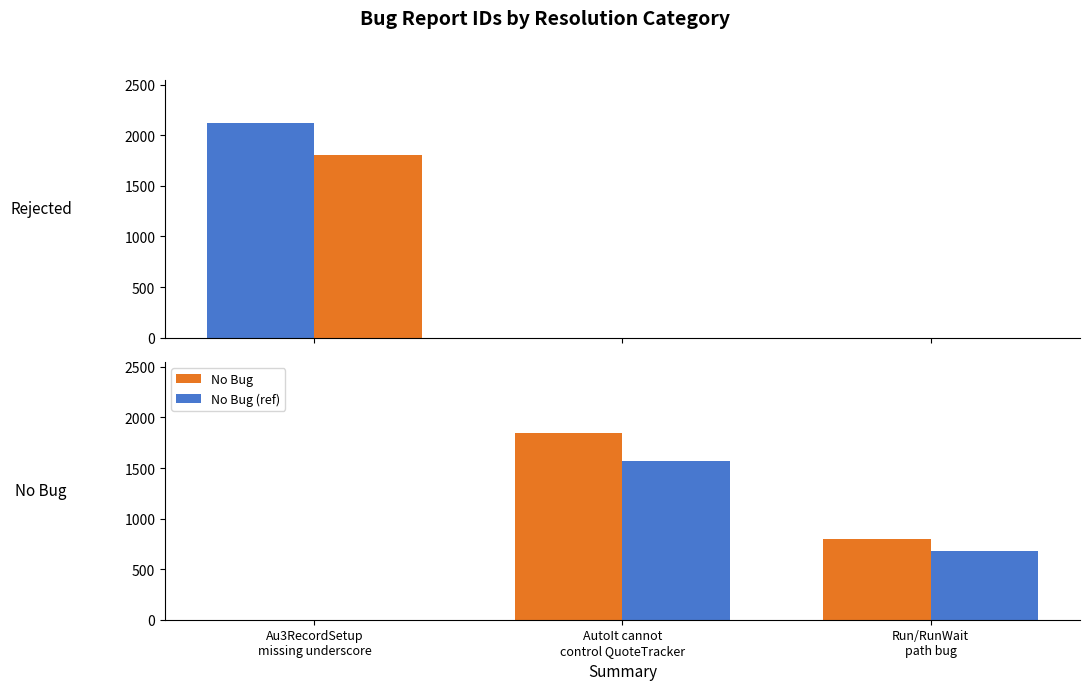

Reading left to right, transcribe all the data shown in this chart.

Rejected: 2124.0	0.0	0.0
Rejected (ref): 1805.4	0.0	0.0
No Bug: 0.0	1847.0	801.0
No Bug (ref): 0.0	1570.0	680.9